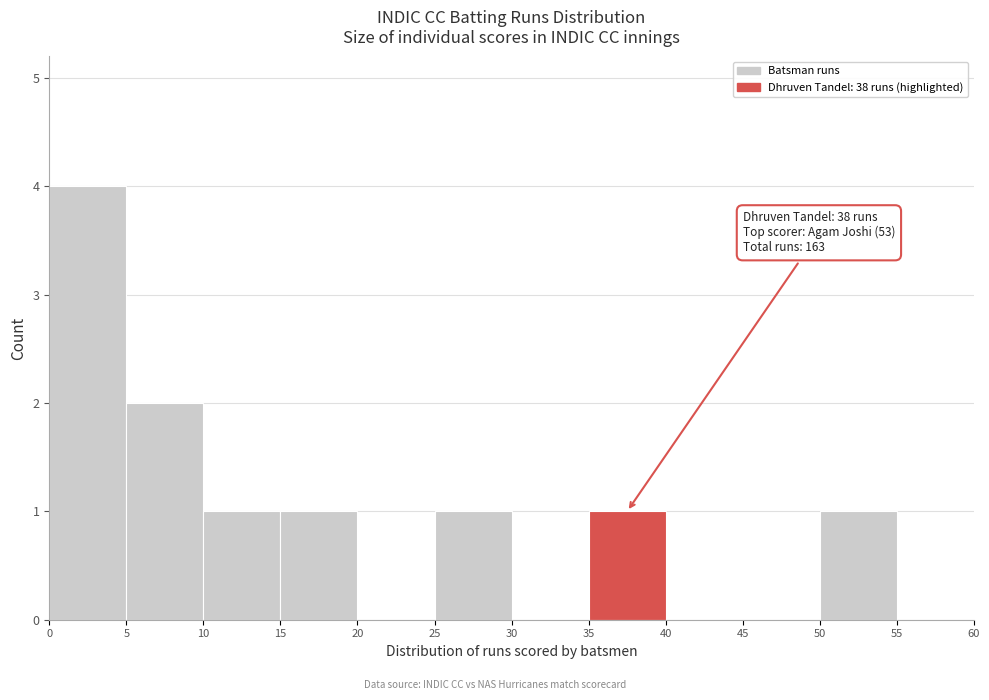

Which range on the x-axis has the tallest bar?

0 to 5